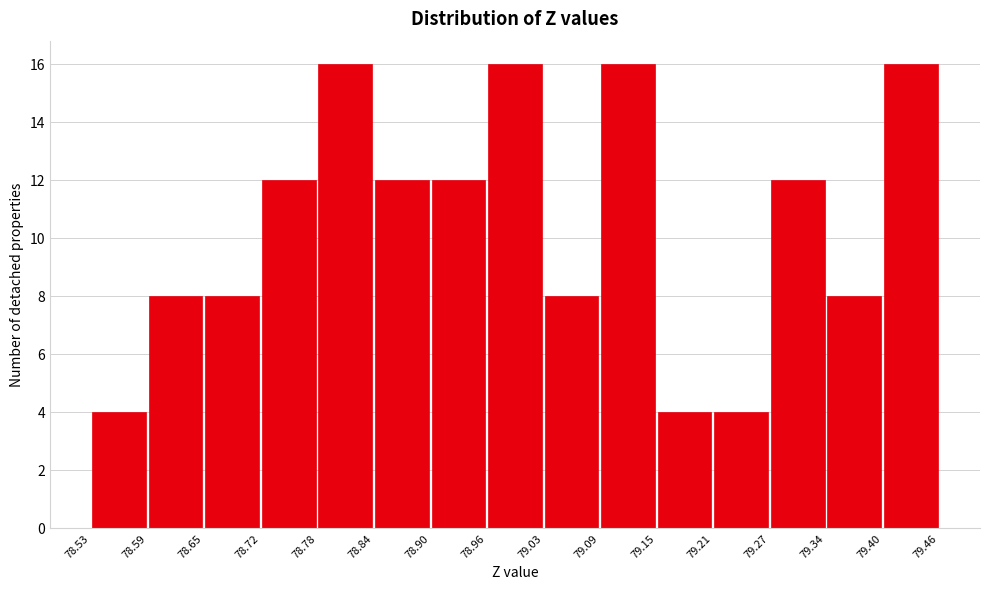

Reading left to right, transcribe this chart: for each bar, give the range it covers on the x-axis and its height. The values are not printed on the chart, so give them approximately, as read against the axis.

78.53 to 78.59: 4
78.59 to 78.65: 8
78.65 to 78.72: 8
78.72 to 78.78: 12
78.78 to 78.84: 16
78.84 to 78.90: 12
78.90 to 78.96: 12
78.96 to 79.03: 16
79.03 to 79.09: 8
79.09 to 79.15: 16
79.15 to 79.21: 4
79.21 to 79.27: 4
79.27 to 79.34: 12
79.34 to 79.40: 8
79.40 to 79.46: 16